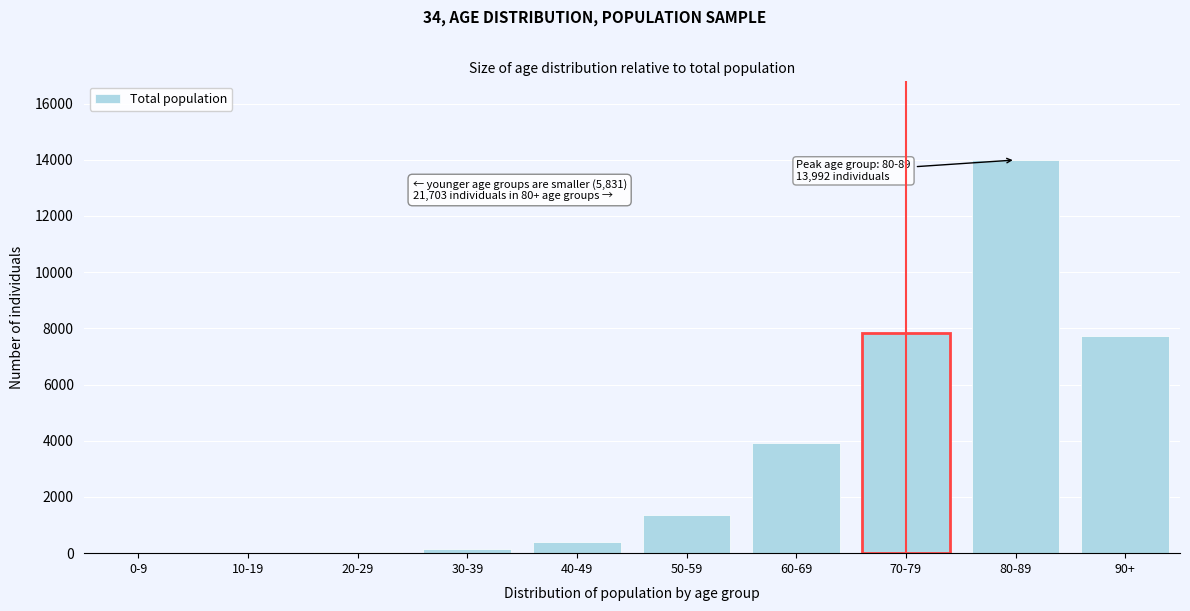

What is the change in value from 40-49 to 50-59?

+957